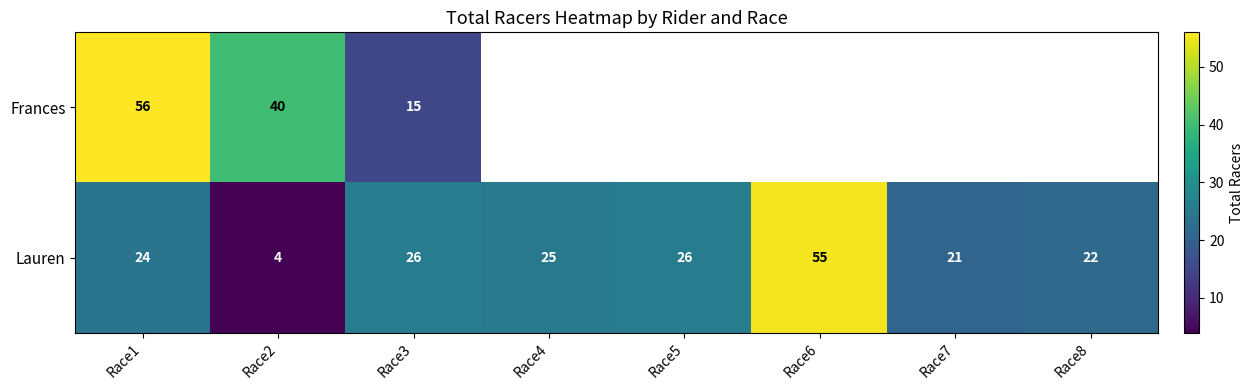

What is the spread (max minus min) of values at Race2?

36